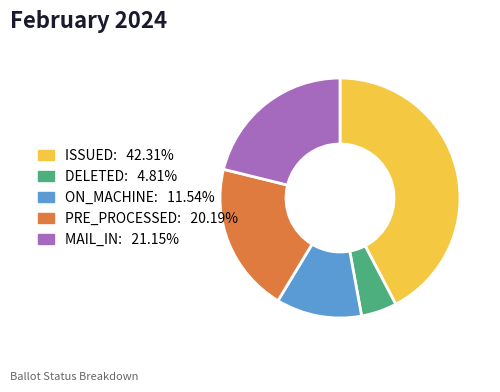

The ON_MACHINE slice represents 19% of the pie. True or false?

False